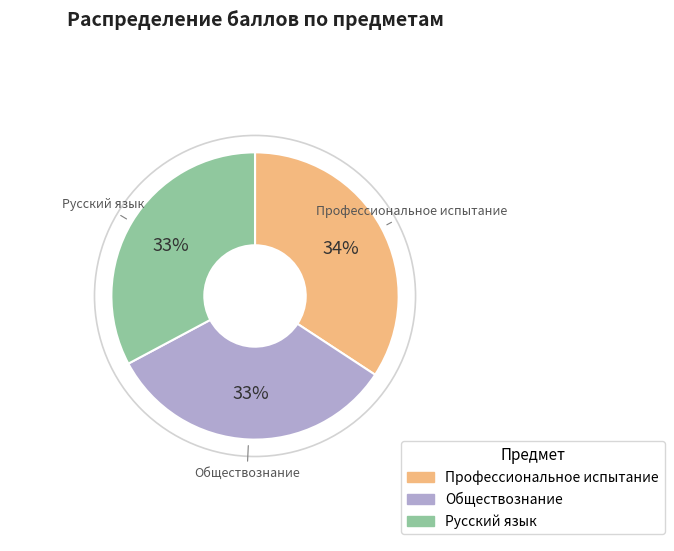

To the nearest percent, what is the average slice percentage?

33%